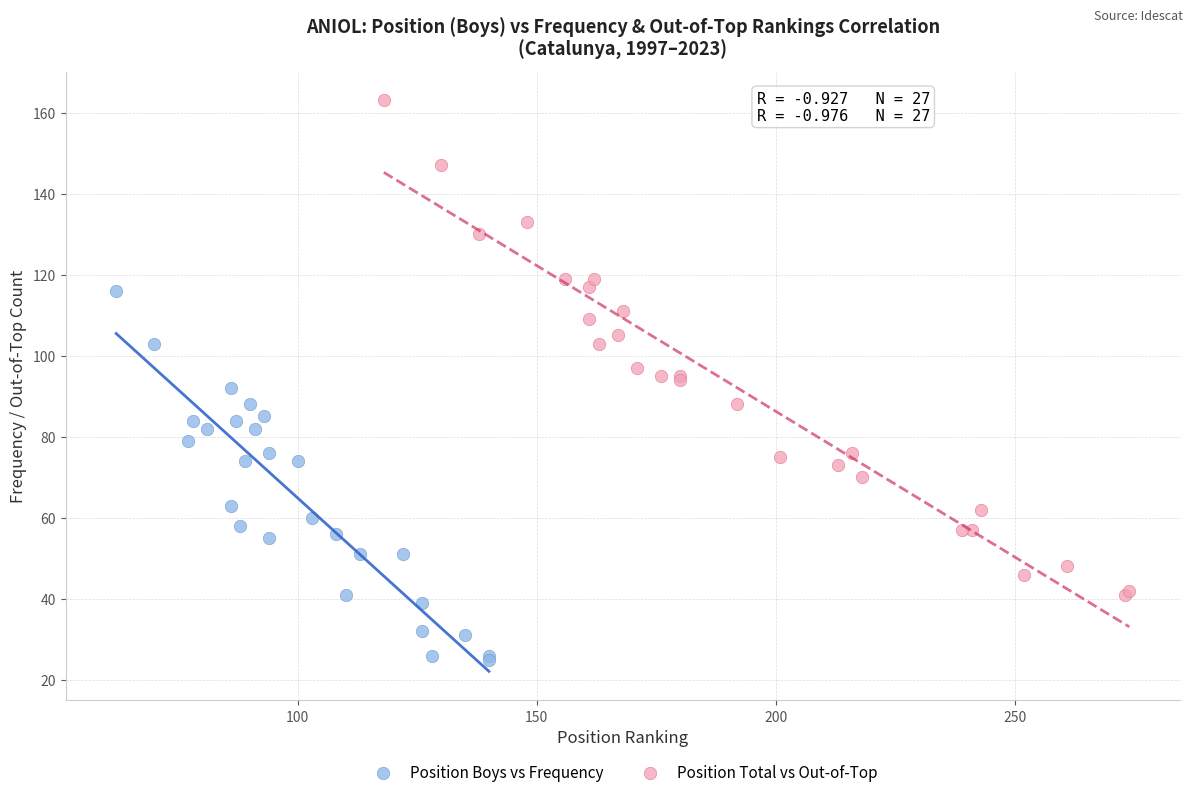

Which series contains the lowest Y value?

Position Boys vs Frequency